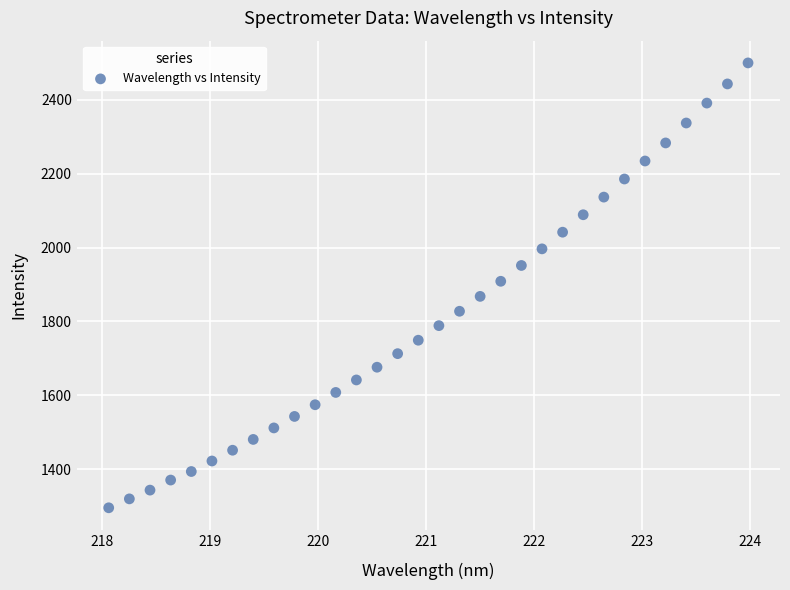

What is the range of X values (max minus min)?

5.9